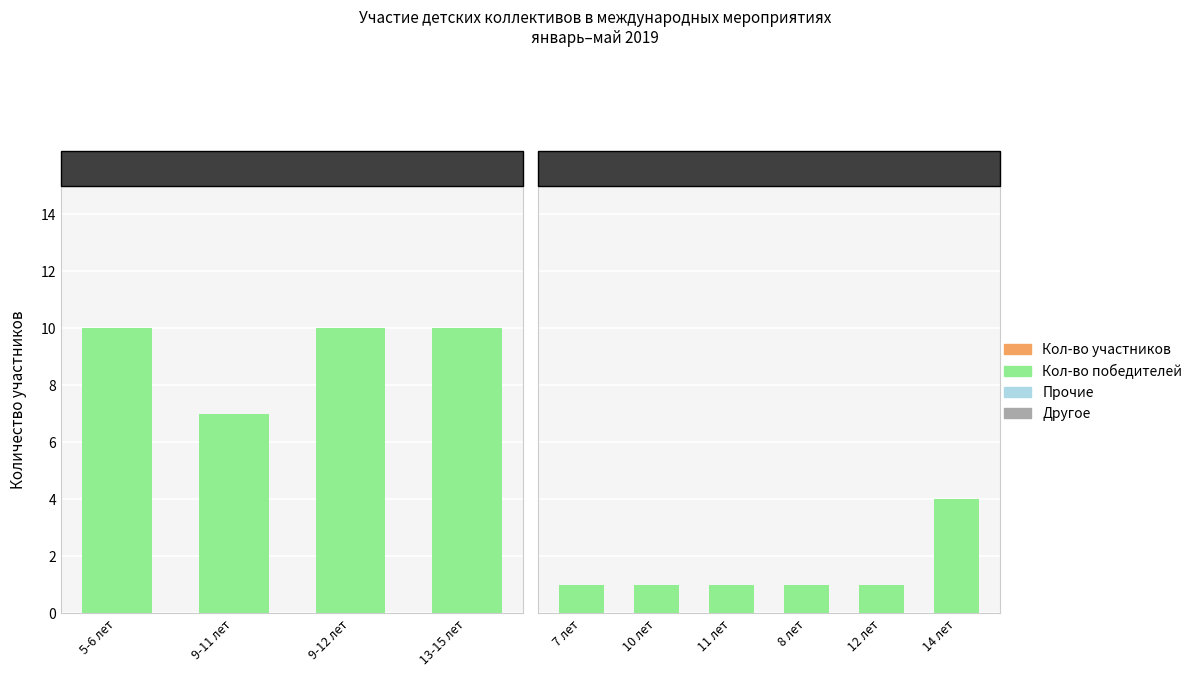

Which category has the highest value in the Кол-во участников series?

7 лет